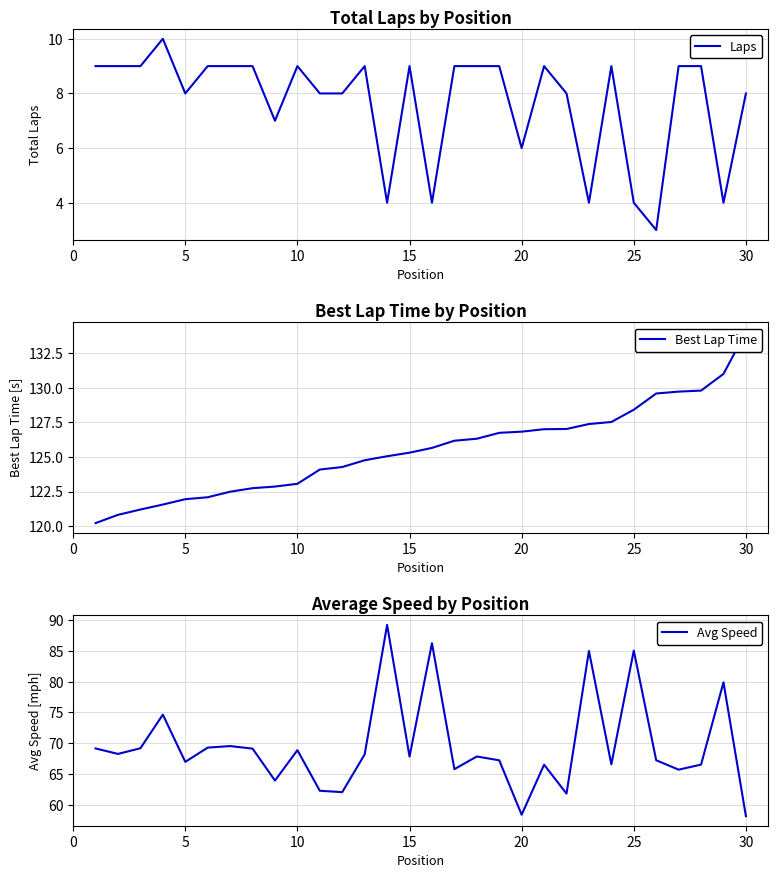

What is the minimum value for Laps?

3